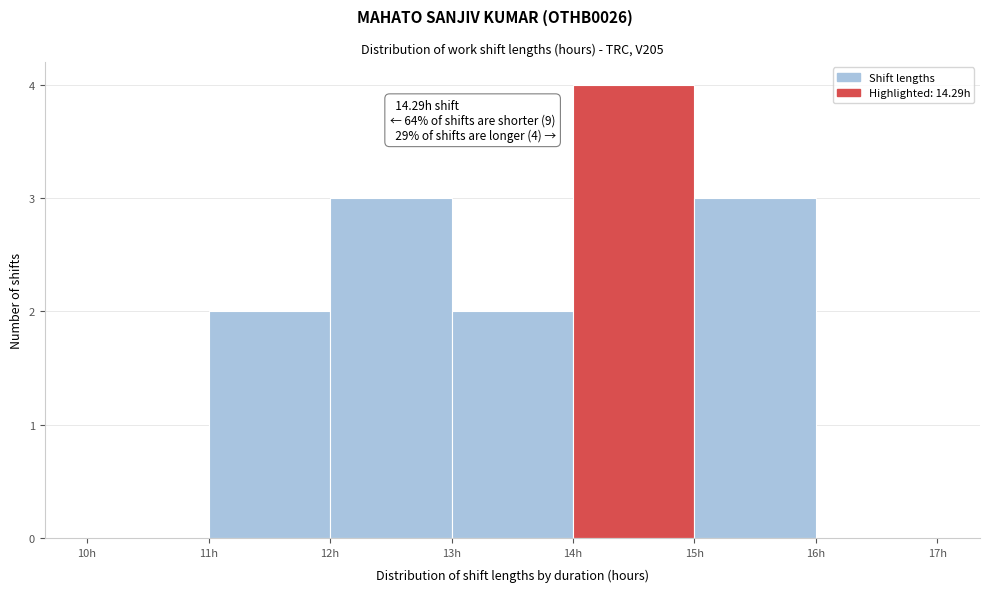

Over which range of the x-axis is the bar tallest?

14 to 15